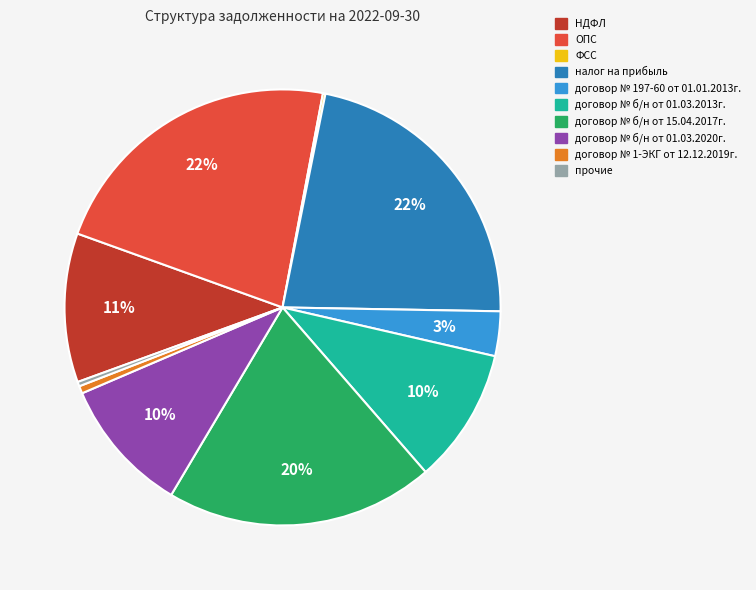

To the nearest percent, what percentage of the pie is договор № б/н от 01.03.2020г.?

10%